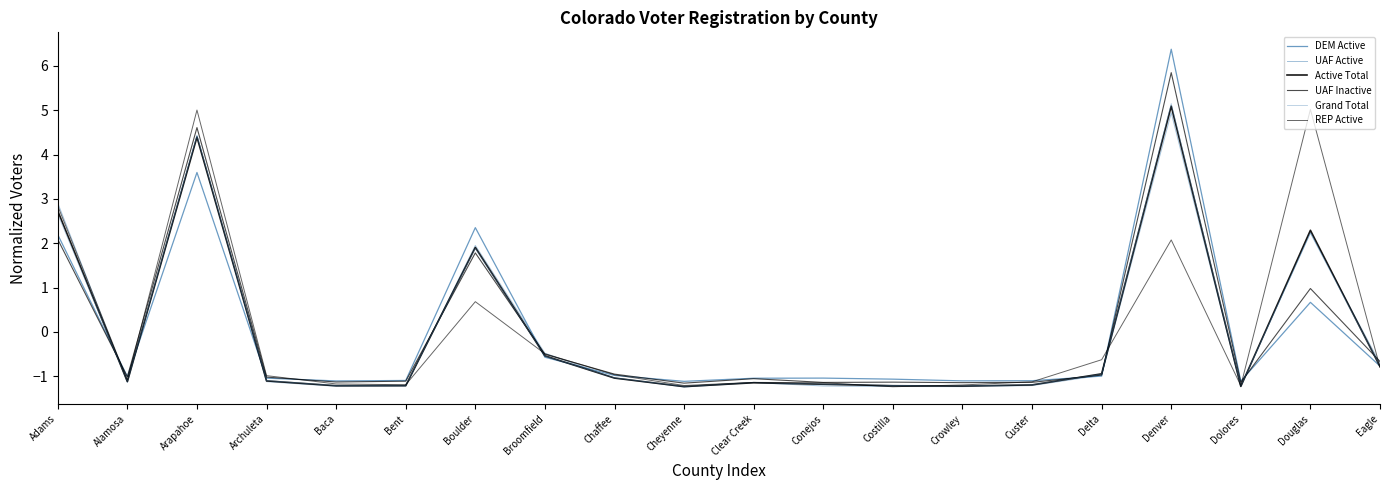

What is the total value across all series at Adams?

15.4